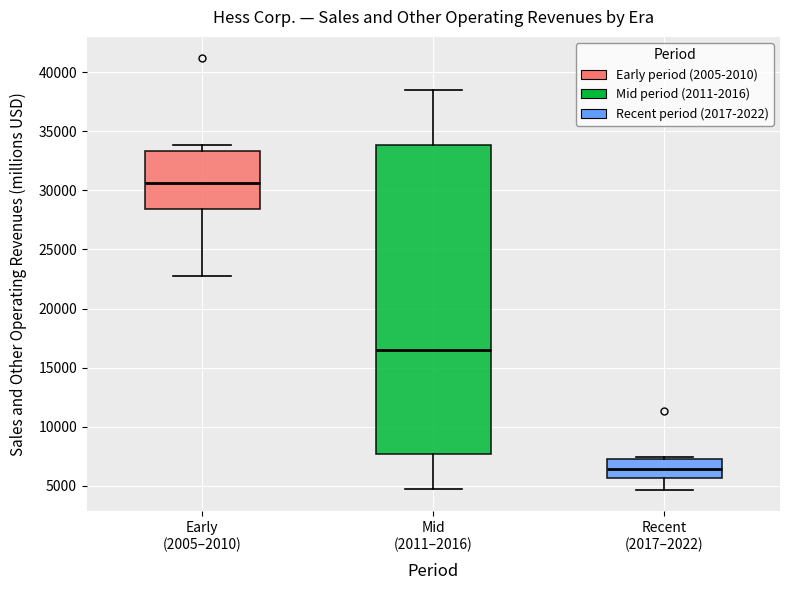

Where does the upper whisker of the box for Mid (2011–2016) end on the y-axis? The values are not printed on the chart, so give them approximately, as read against the axis.

38500